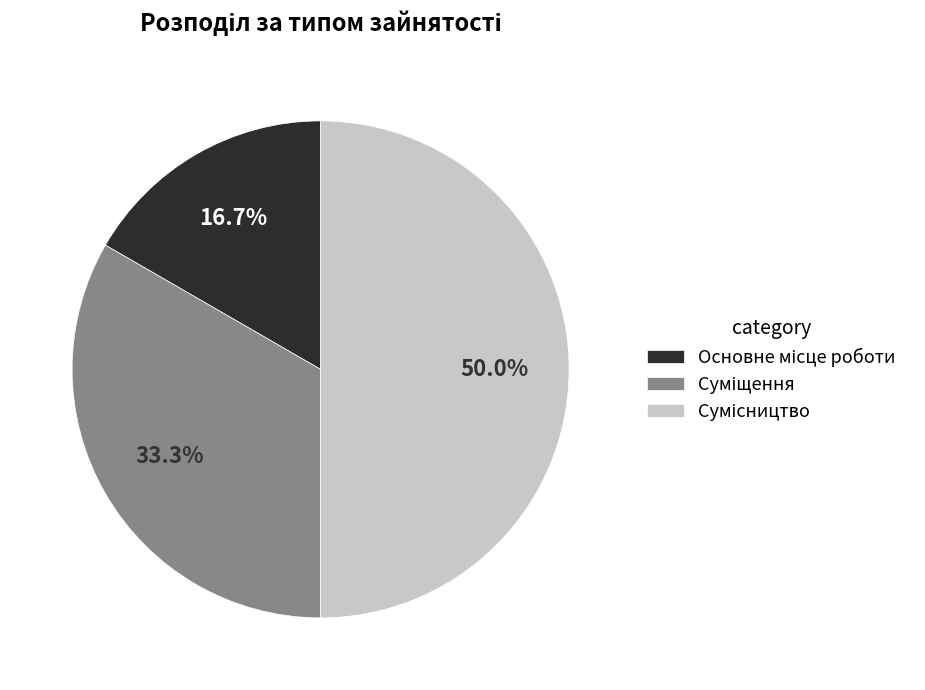

Count the number of slices in the pie.

3